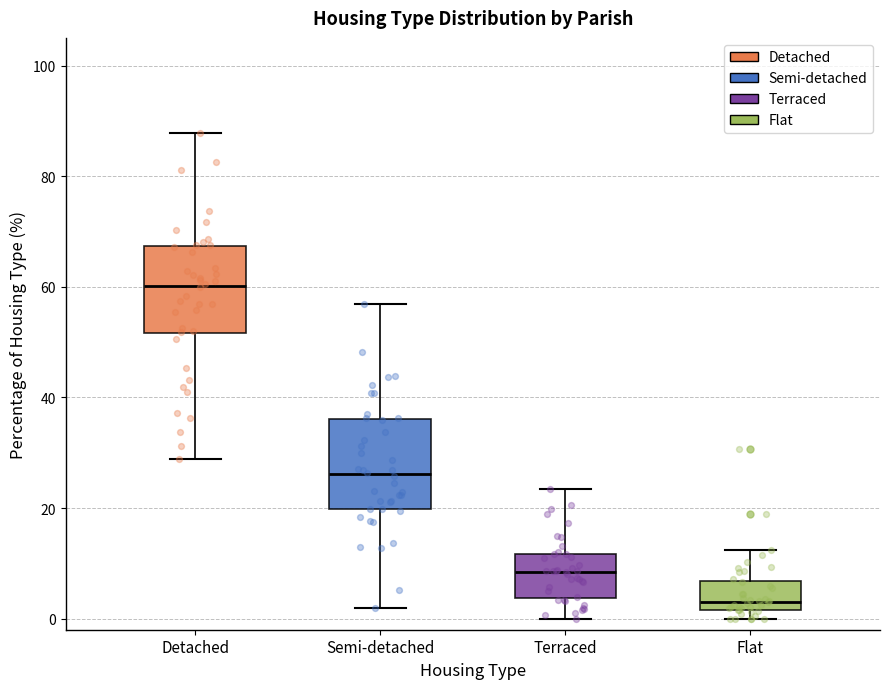

Reading left to right, transcribe this box plot: for each box, give where its median line is, the range the box spans, and where its two whiskers end, as read against the y-axis. The values are not printed on the chart, so give them approximately, as read against the axis.

Detached: median 60, box 52 to 68, whiskers 28 to 88
Semi-detached: median 26, box 20 to 36, whiskers 2 to 56
Terraced: median 8, box 4 to 12, whiskers 0 to 24
Flat: median 4, box 2 to 6, whiskers 0 to 12